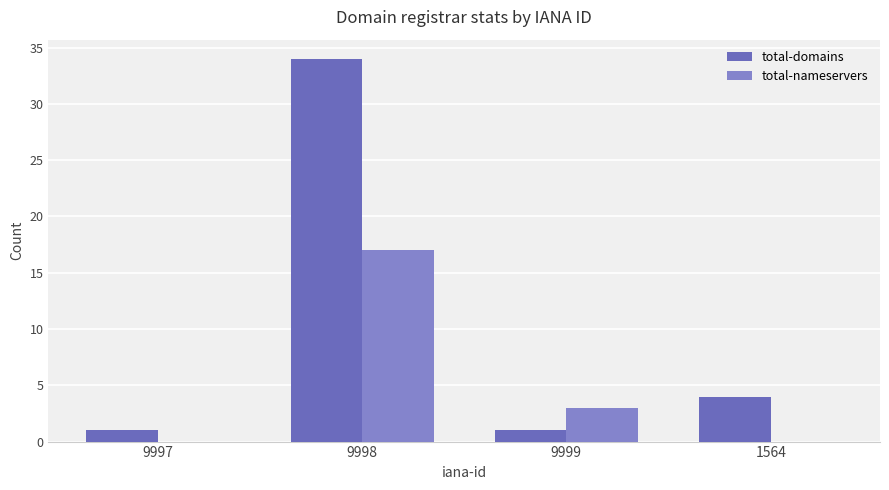

What is the sum of the total-domains values at 9998 and 9999?

35